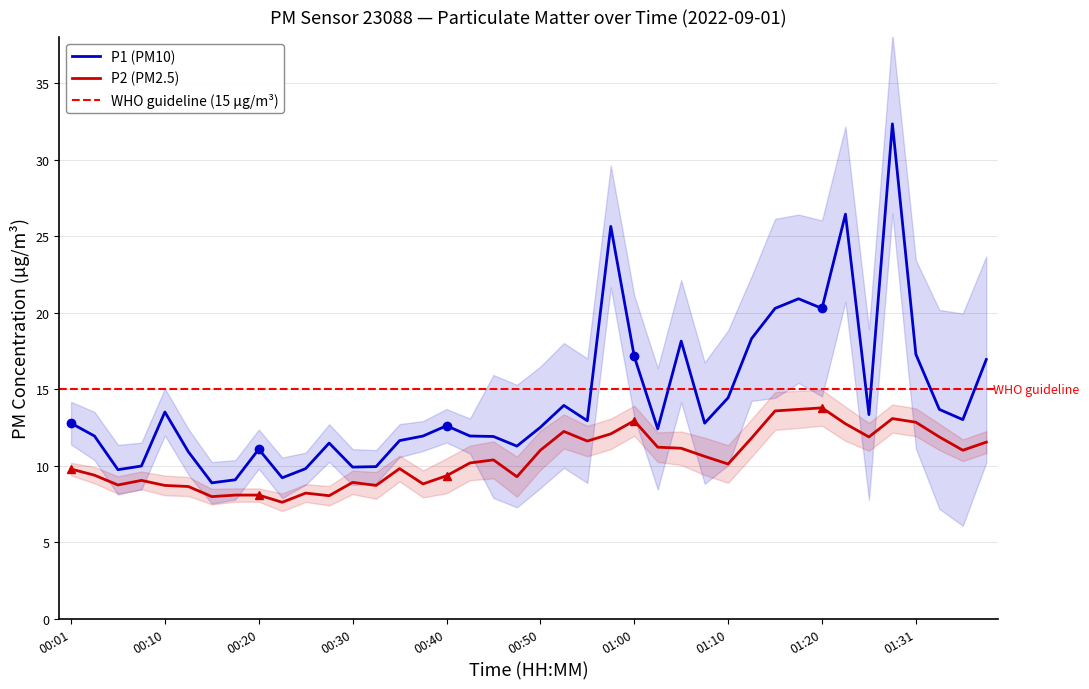

True or false: P1 and P2 intersect in this chart.

False